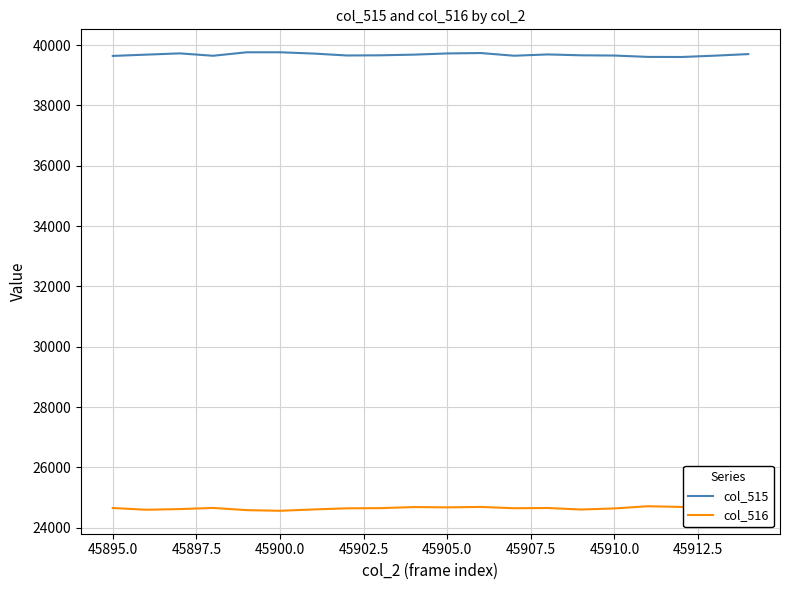

Which series has the largest total across all categories?

col_515